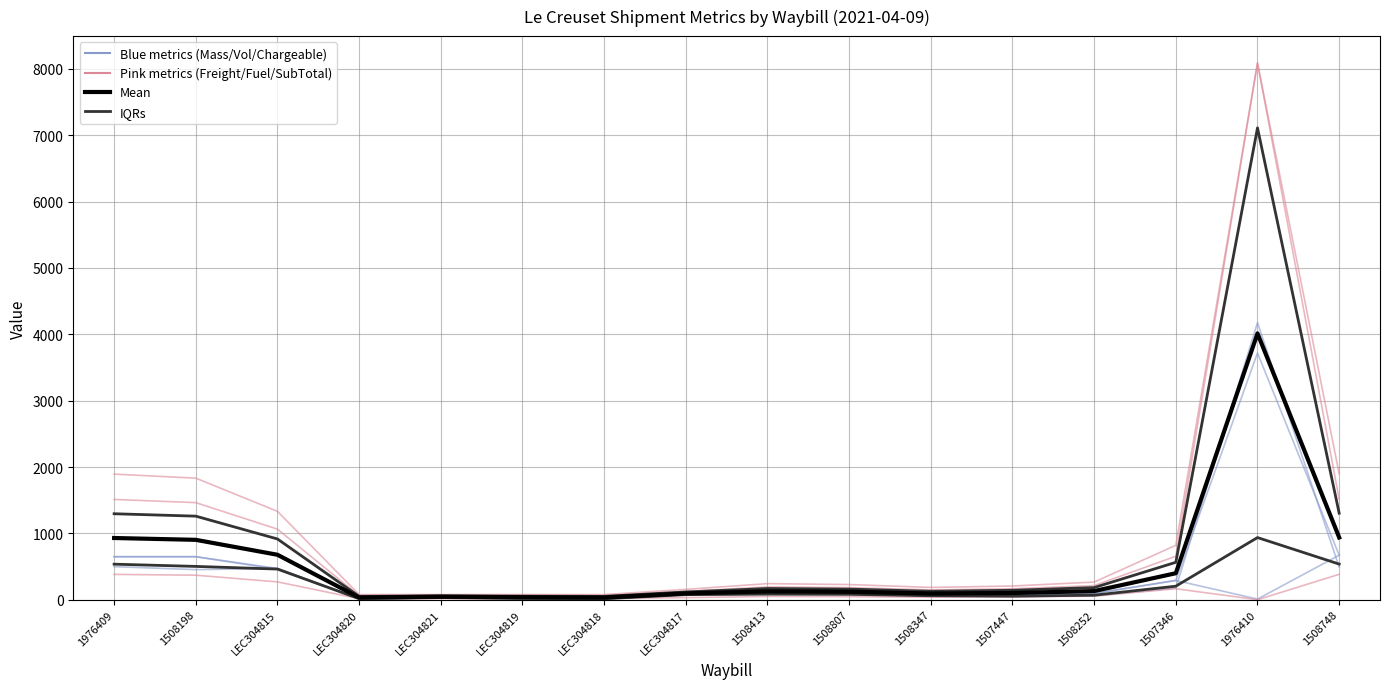

Is the value of Freight_Charge at 1508198 greater than the value of SubTotal at 1508347?

Yes